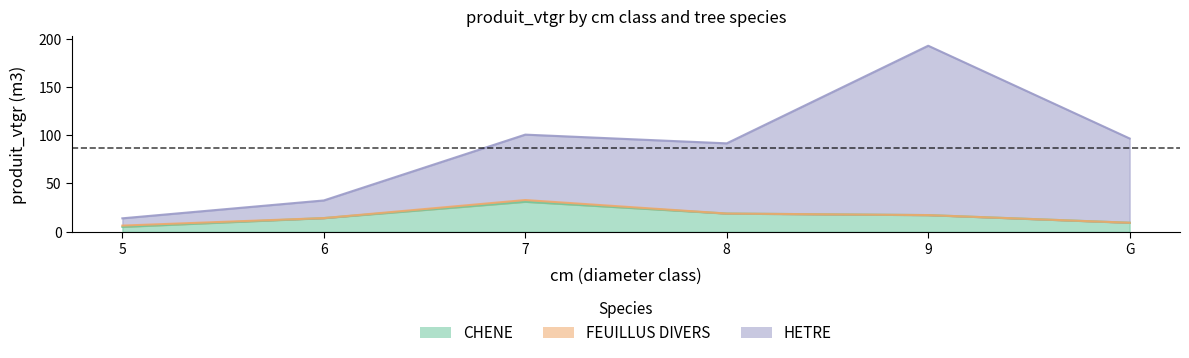

Which series changed the most between 5 and 7?

HETRE_produit_vtgr